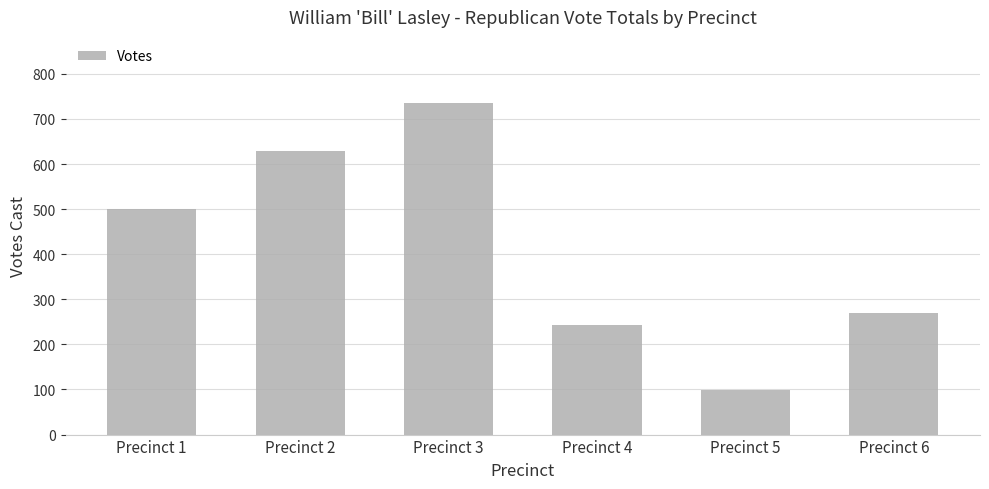

What is the difference between the values at Precinct 5 and Precinct 2?

532